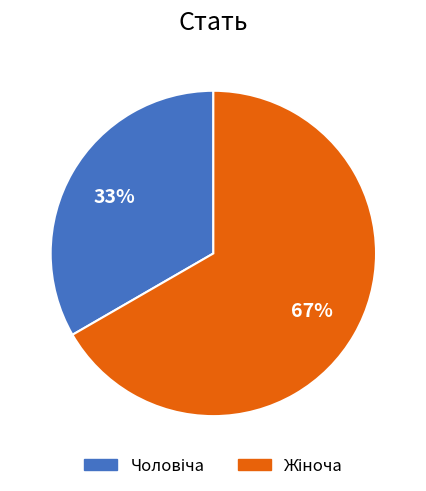

To the nearest percent, what is the average slice percentage?

50%